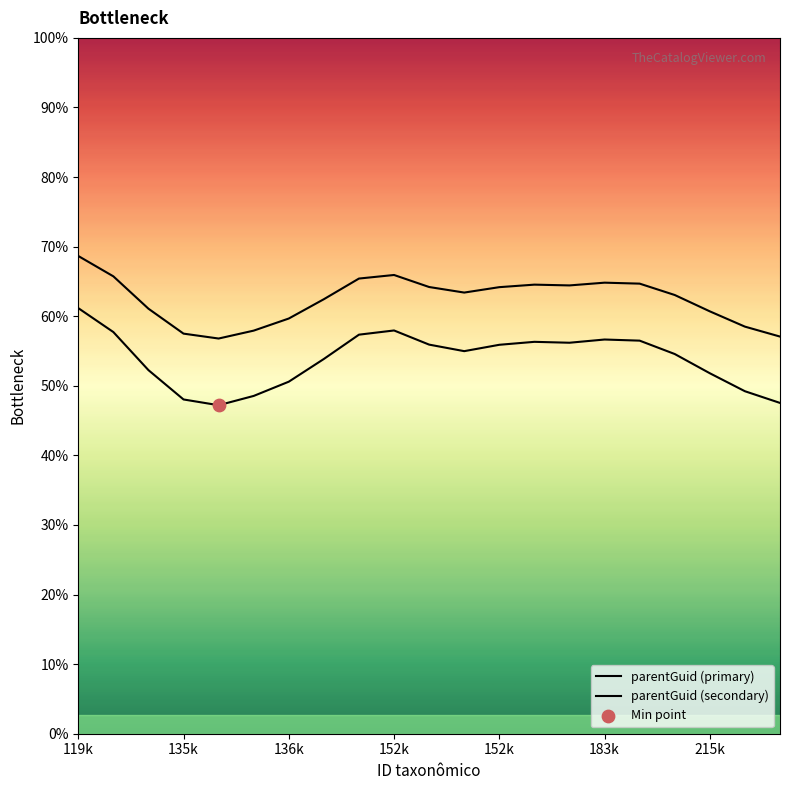

At which category is the sum across all series the highest?

119k